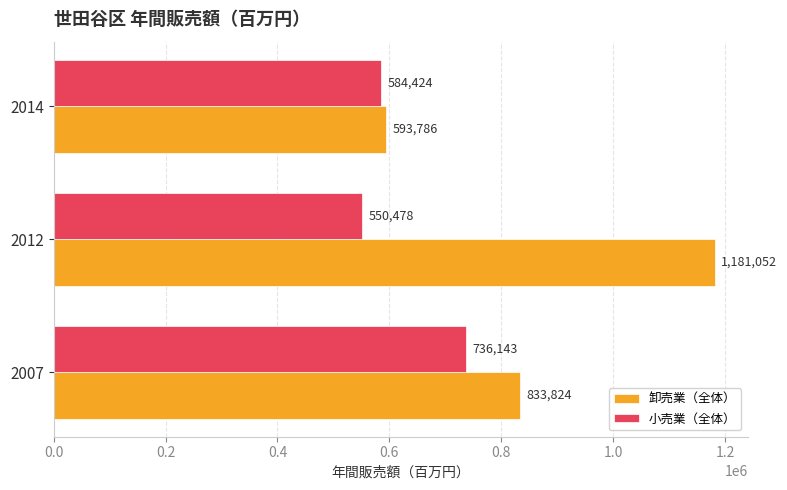

Which series has the largest total across all categories?

卸売業（全体）